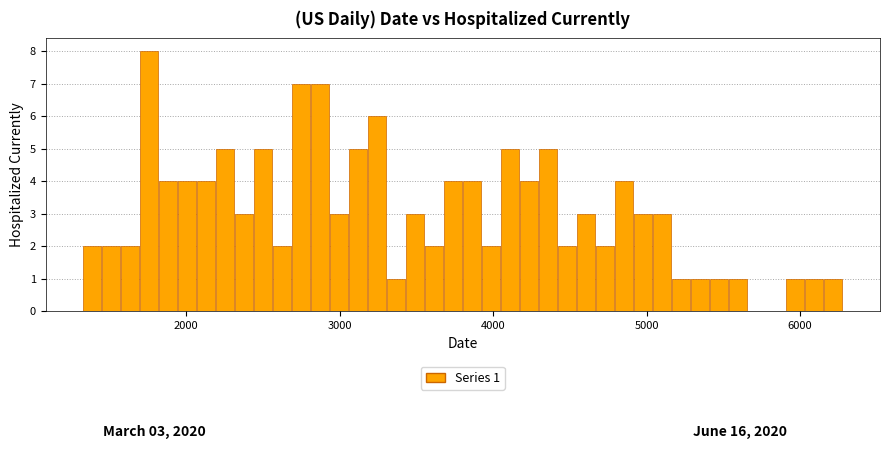

Around what value on the x-axis is the tallest bar? Give the approximate position of its centre, as read against the axis.

1800